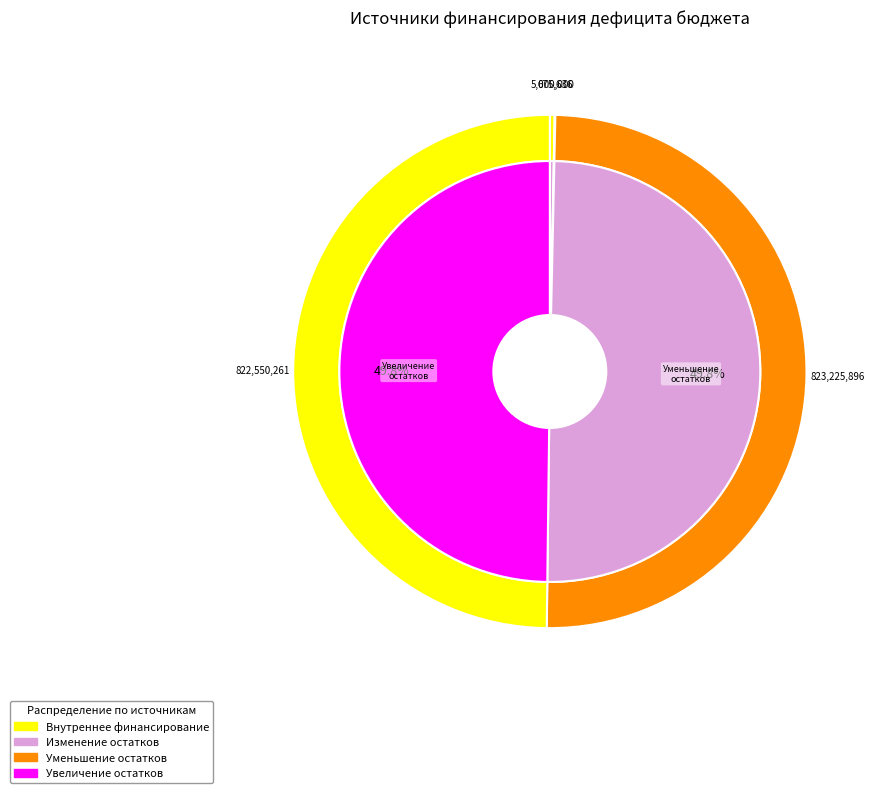

Which slice is the smallest?

Изменение остатков средств